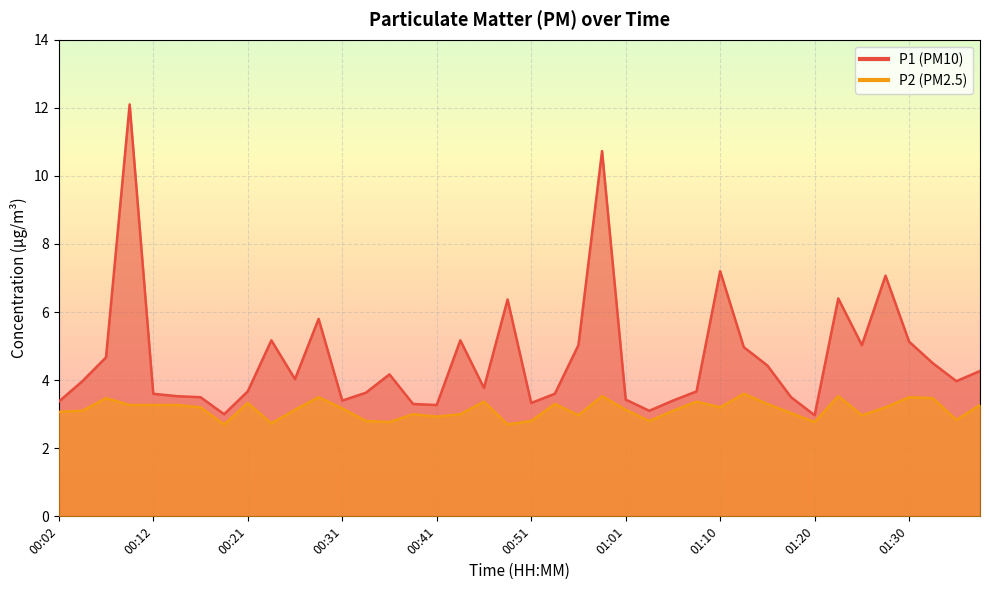

At 00:12, list the series in order from largest to smallest.

P1, P2